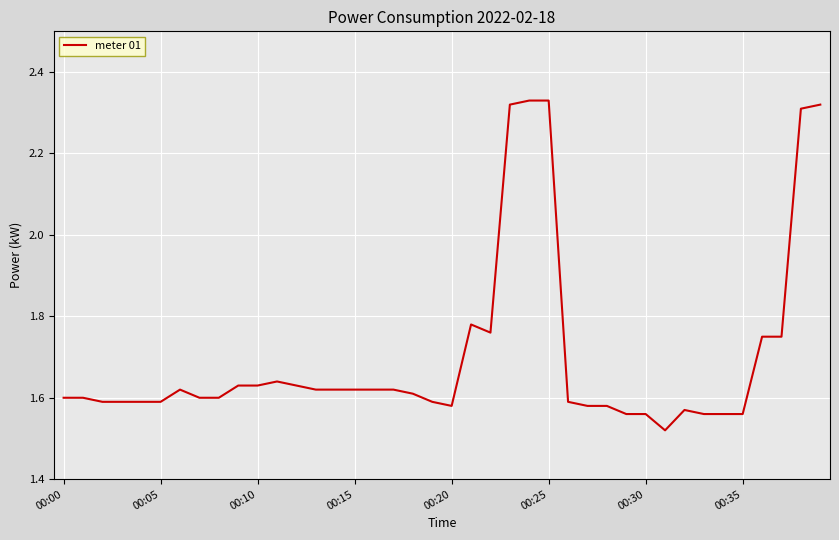

What is the difference between the maximum and minimum values?

0.8